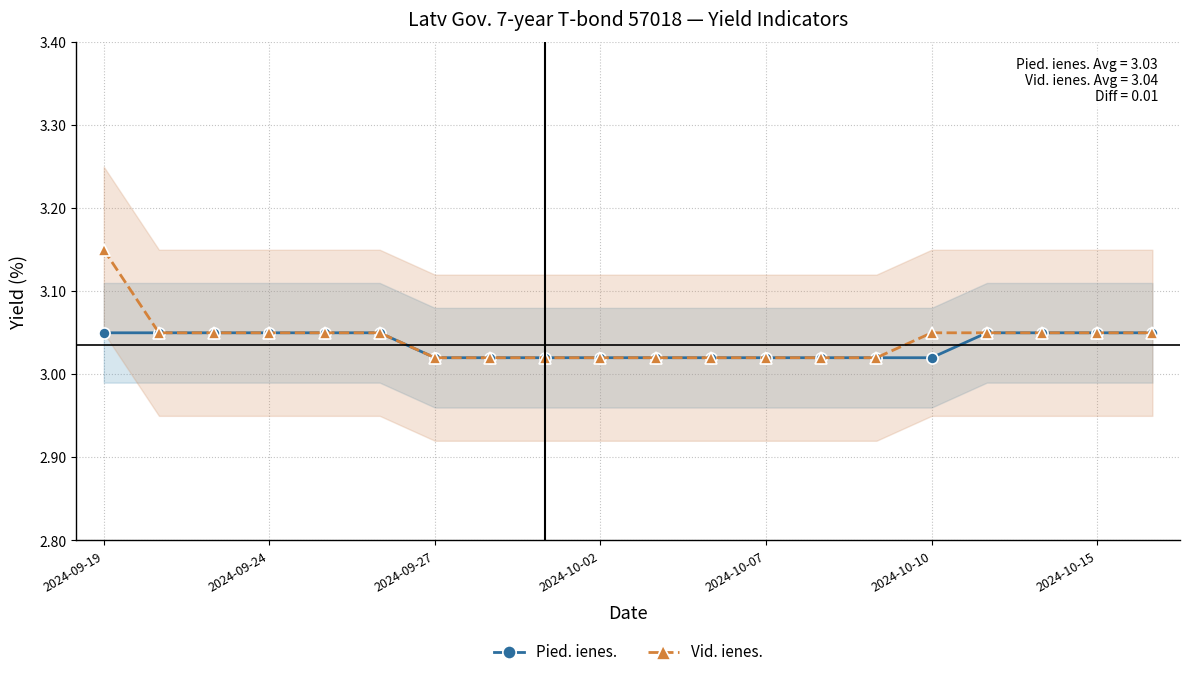

What is the spread (max minus min) of values at 2024-09-19?

0.1